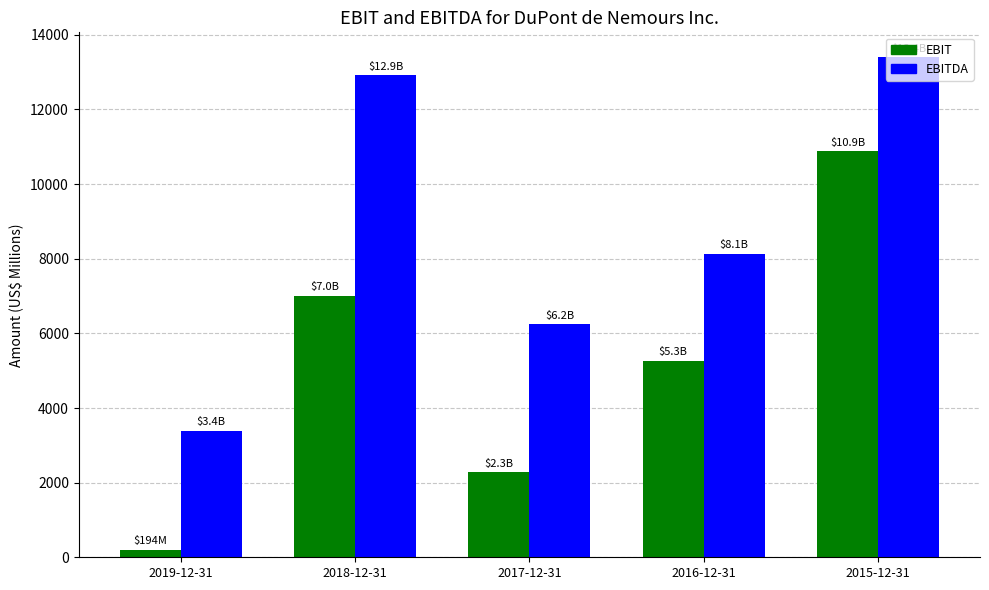

What is the difference between the EBIT values at 2015-12-31 and 2016-12-31?

5605